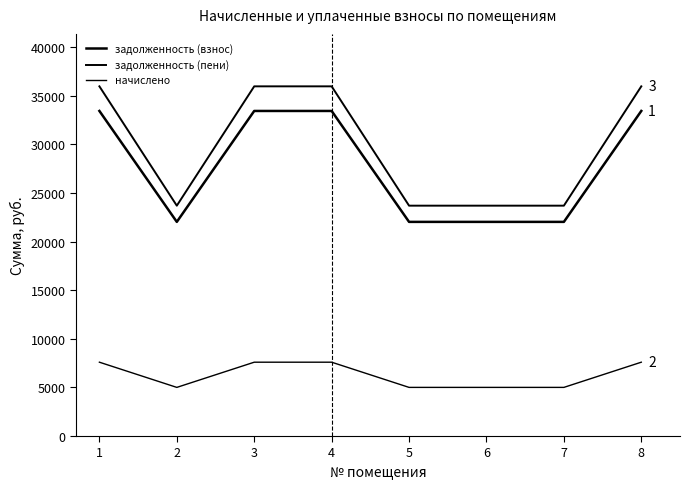

Reading left to right, list all the values displayed in this chart.

задолженность (взнос): 33444.6	22032.2	33444.6	33444.6	22032.2	22032.2	22032.2	33444.6
задолженность (пени): 35976.6	23700.2	35976.6	35976.6	23700.2	23700.2	23700.2	35976.6
начислено: 7596.0	5004.0	7596.0	7596.0	5004.0	5004.0	5004.0	7596.0